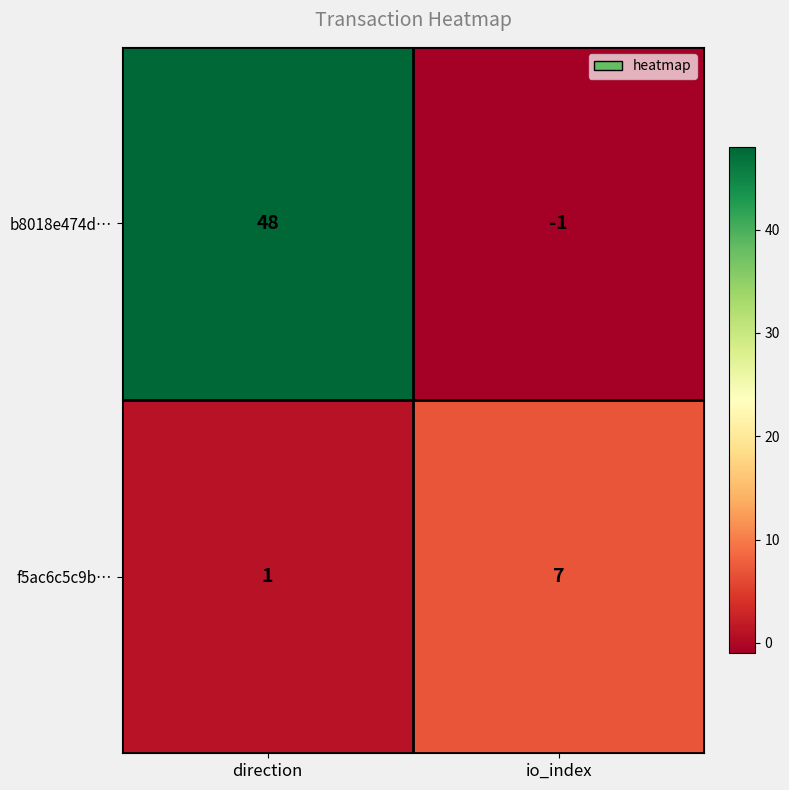

How many series are shown in this chart?

2